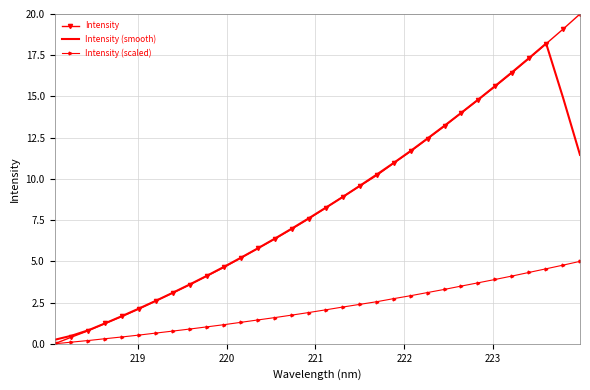

Which series has the widest spread of values?

Intensity